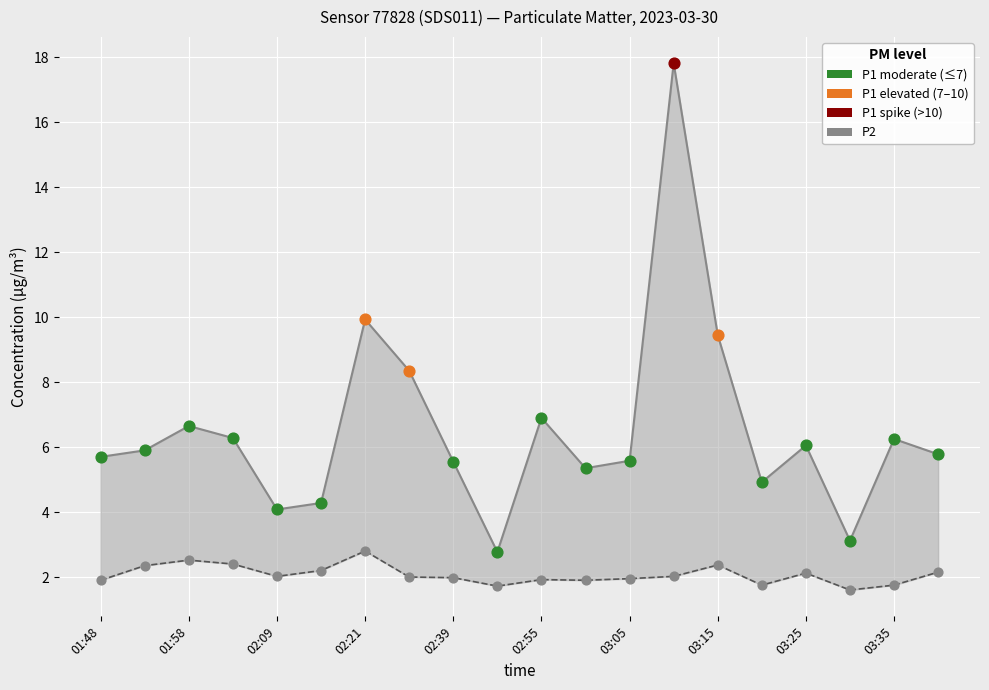

Which series contains the lowest Y value?

P2